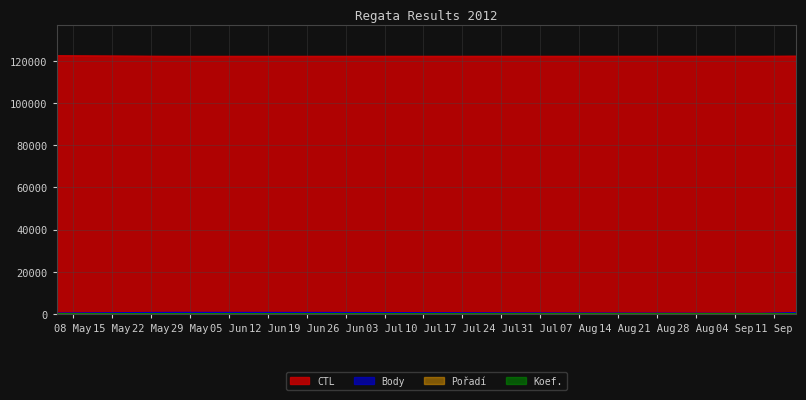

The Pořadí series shows 16 at 2012-09-08. True or false?

True